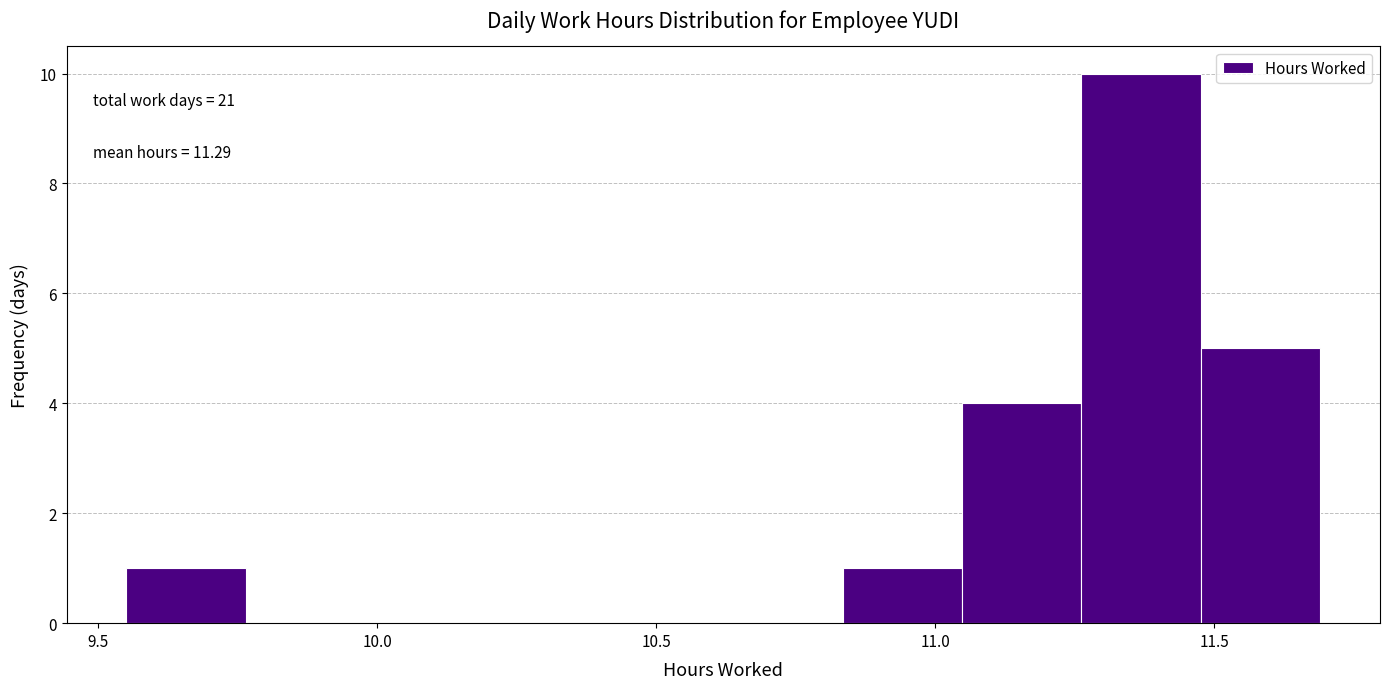

Which range on the x-axis has the tallest bar?

11.25 to 11.50